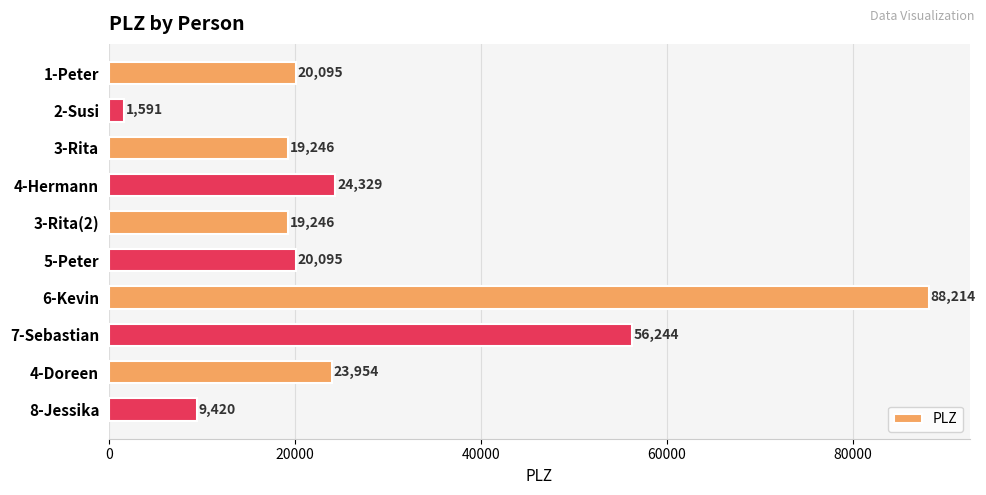

Reading top to bottom, transcribe all the data shown in this chart.

1-Peter=20095	2-Susi=1591	3-Rita=19246	4-Hermann=24329	3-Rita(2)=19246	5-Peter=20095	6-Kevin=88214	7-Sebastian=56244	4-Doreen=23954	8-Jessika=9420